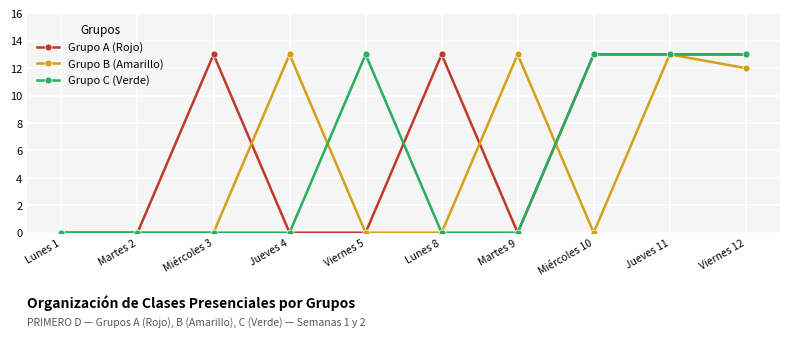

Reading right to left, extract all data points from this chart.

Grupo A (Rojo): 13	13	13	0	13	0	0	13	0	0
Grupo B (Amarillo): 12	13	0	13	0	0	13	0	0	0
Grupo C (Verde): 13	13	13	0	0	13	0	0	0	0